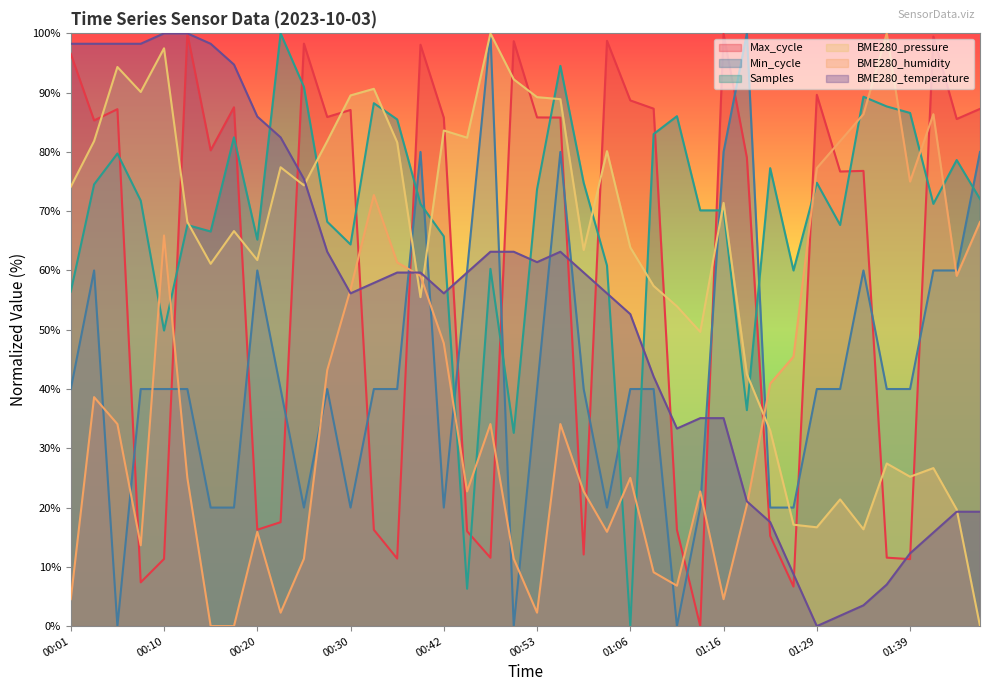

Which series ends up on top after the final intersection of BME280_temperature and Min_cycle?

Min_cycle